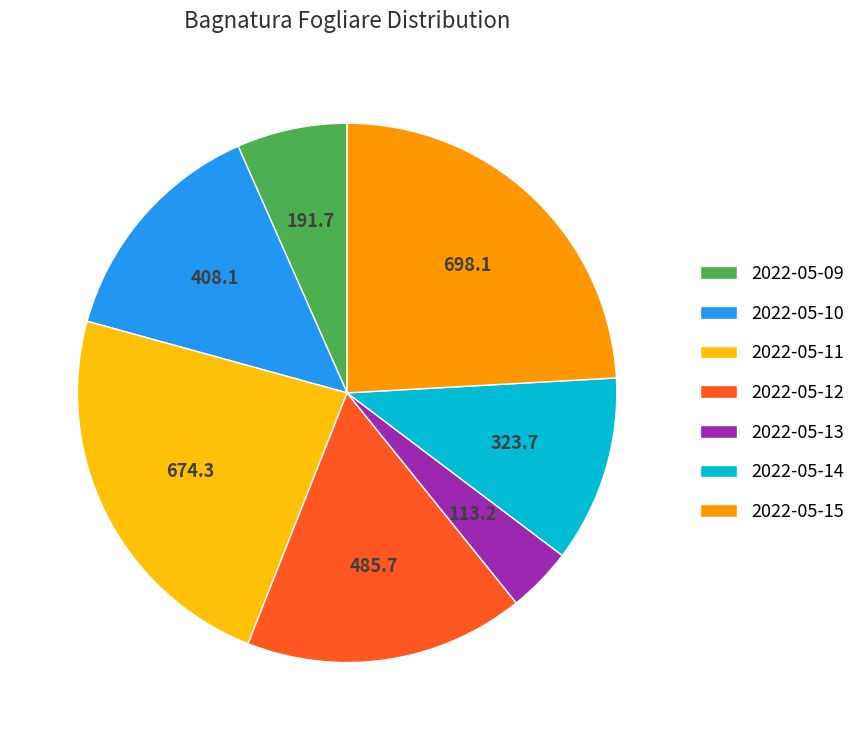

How many slices are in this pie chart?

7